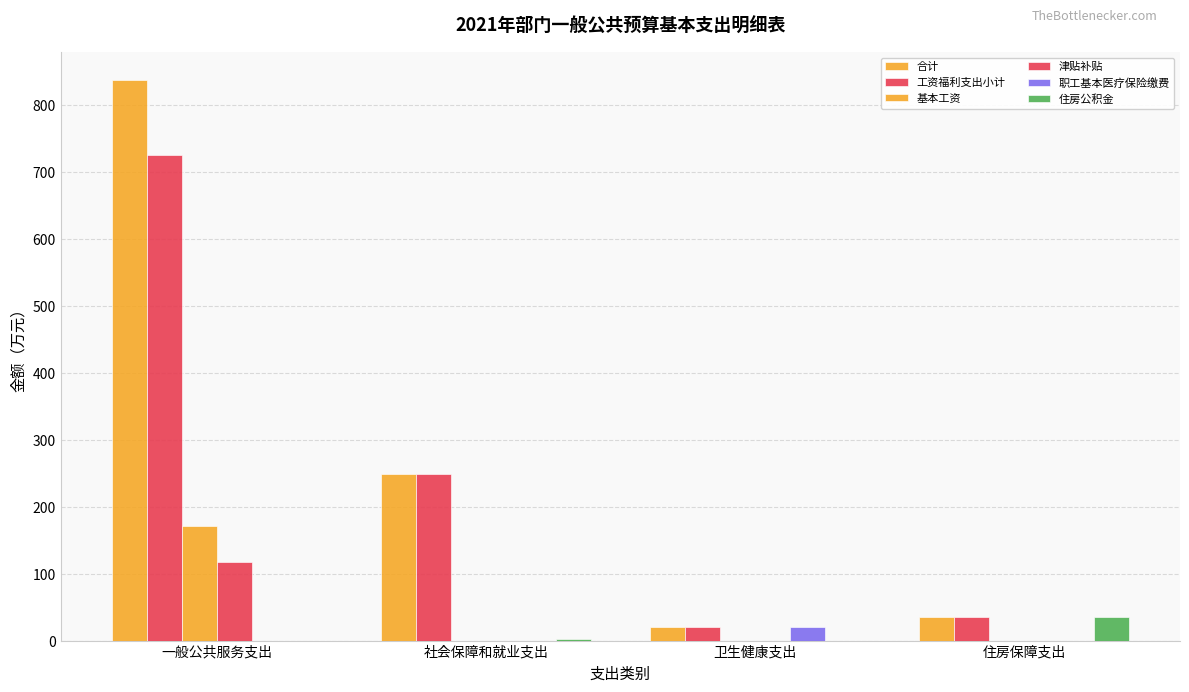

How many groups of bars are there?

4